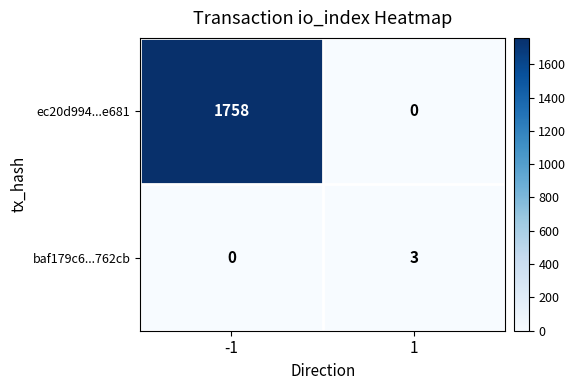

What is the difference between the highest and lowest values at 1?

3